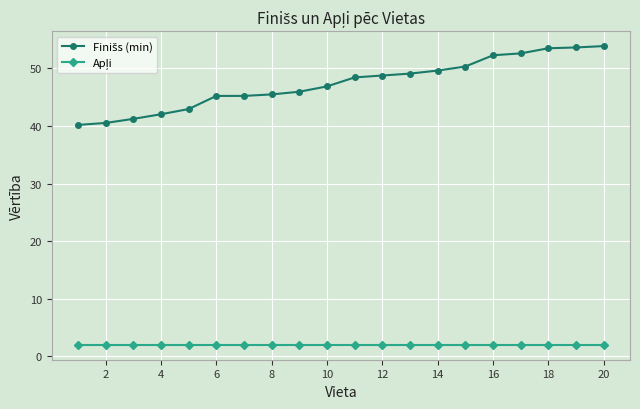

At how many categories does at least one series exceed 22?

20